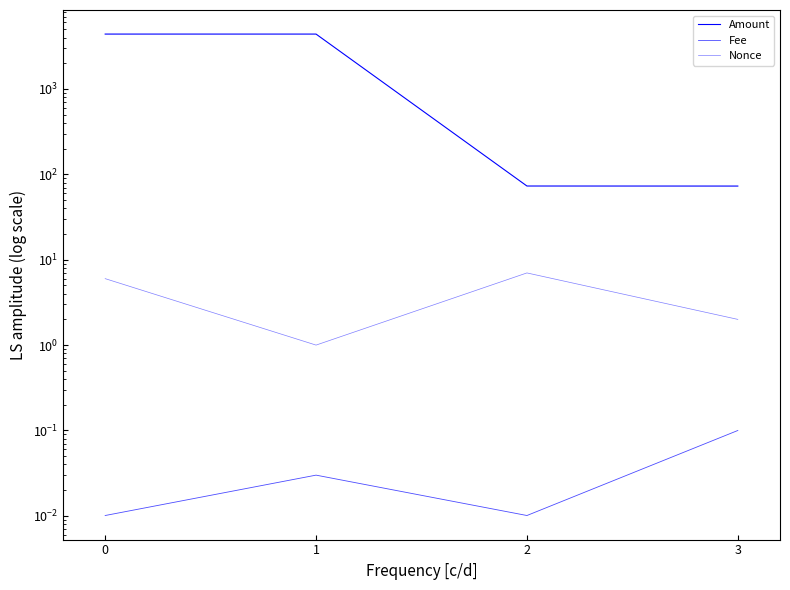

Rank the series at 3 from highest to lowest value.

Amount, Nonce, Fee